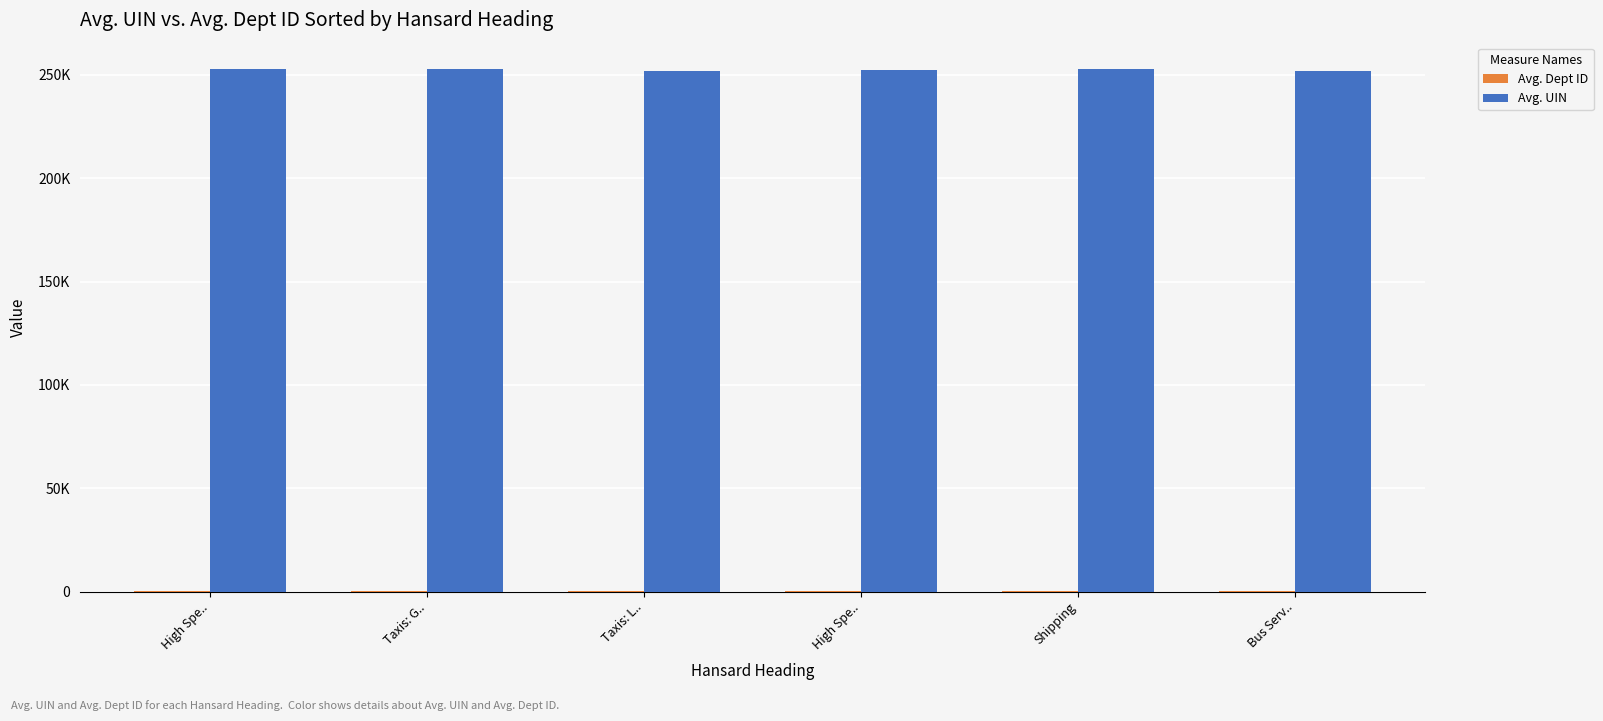

The value of Avg. UIN at Taxis: G.. is 252628. True or false?

True